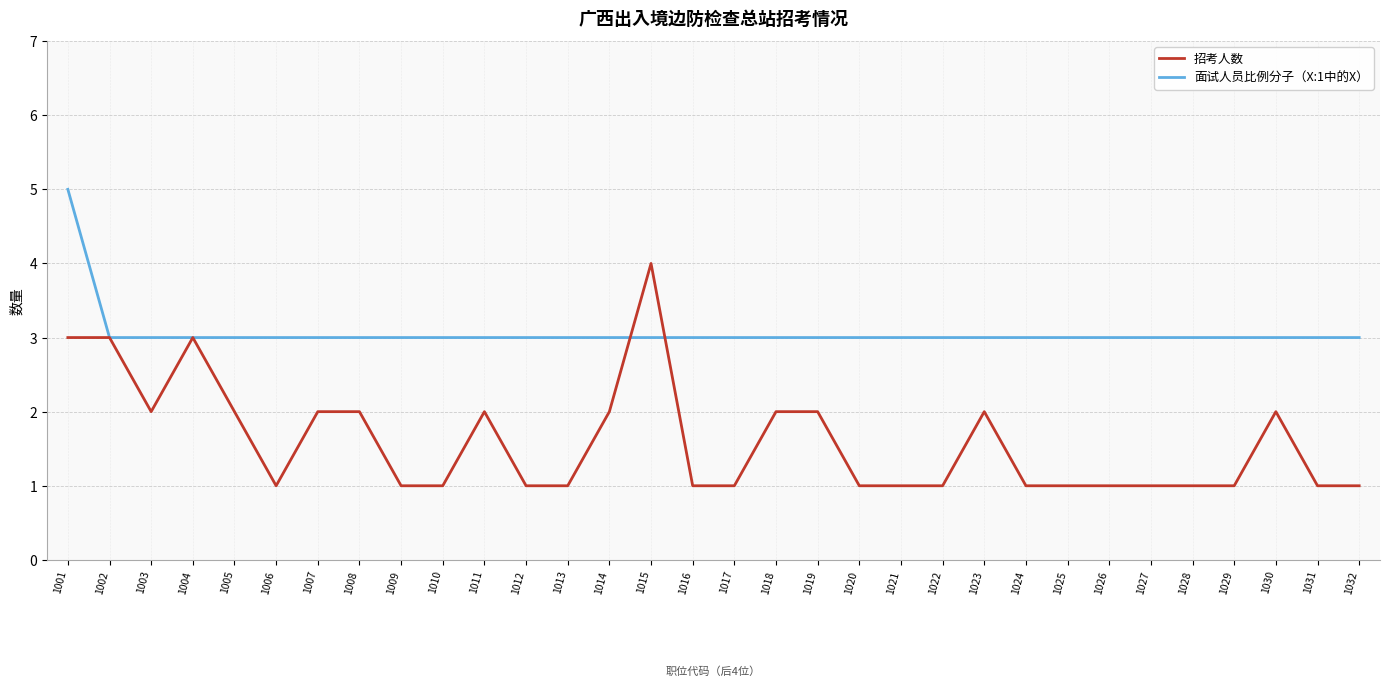

The value of 面试人员比例分子（X:1中的X） at 1017 is 3. True or false?

True